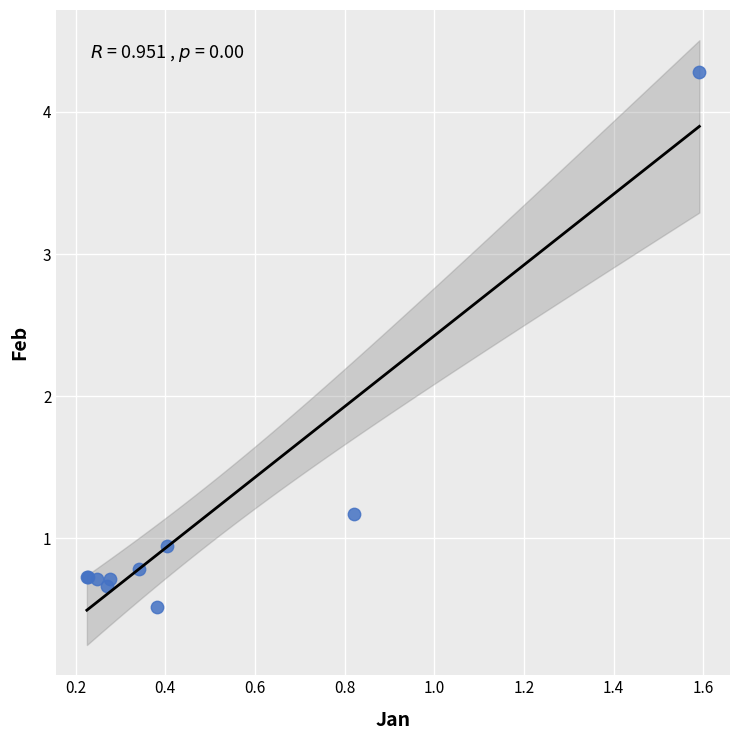

What Y value in the scatter plot is closest to 2?

1.2